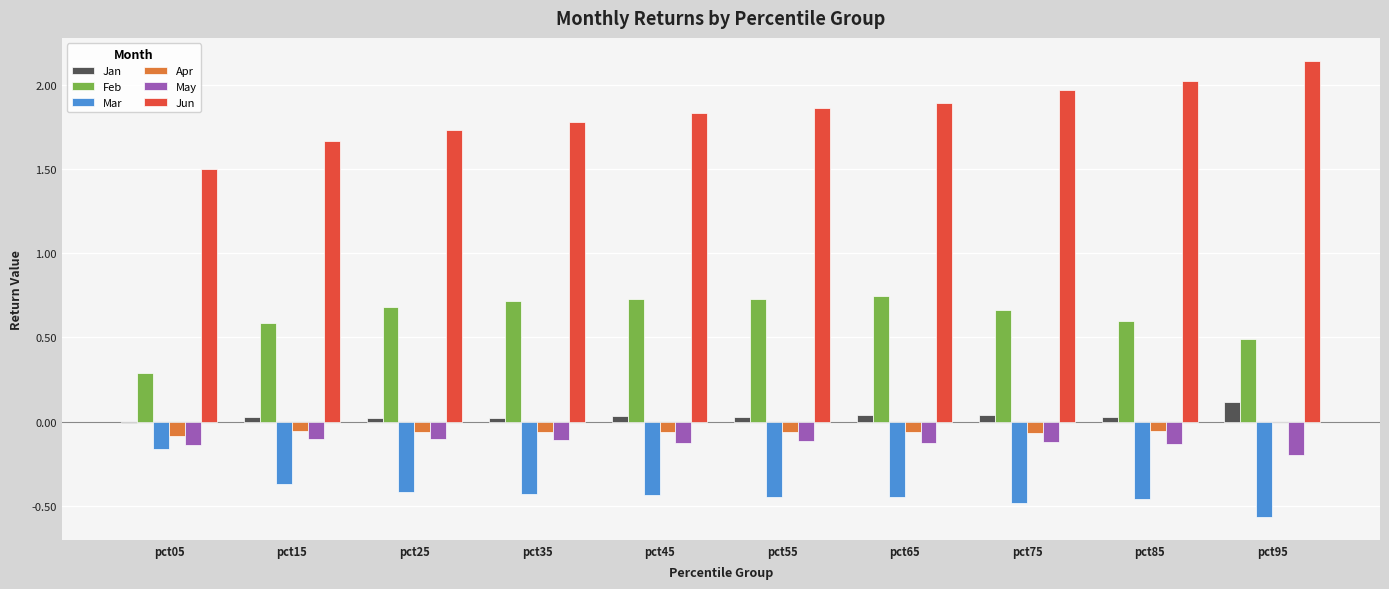

The value of Feb at pct85 is 0.6. True or false?

True